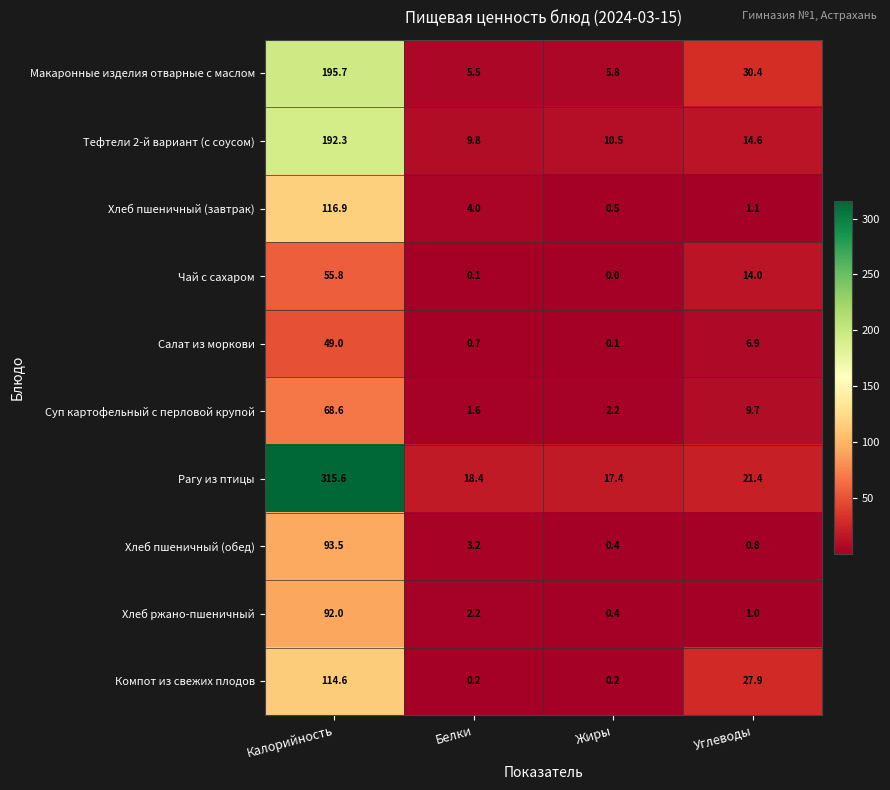

How many data points in Макаронные изделия отварные с маслом are above 30?

2